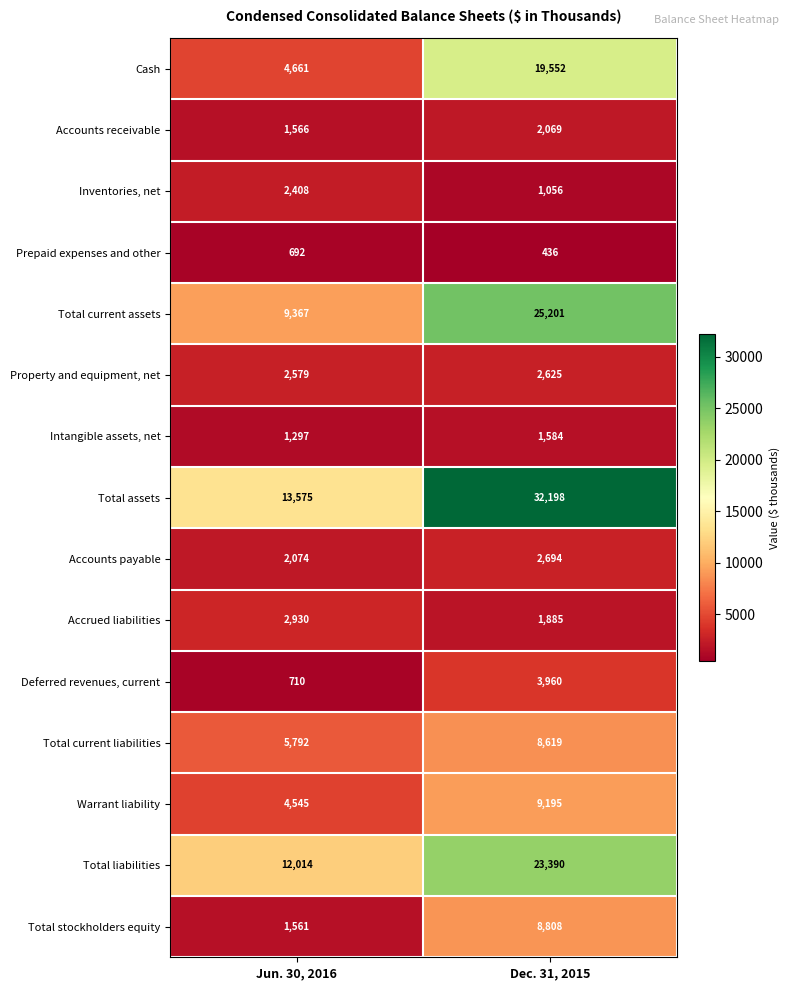

What is the lowest value of the Total stockholders equity series?

1561